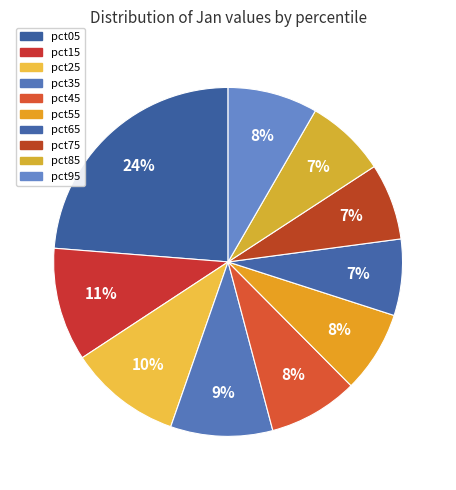

To the nearest percent, what percentage of the pie is pct75?

7%